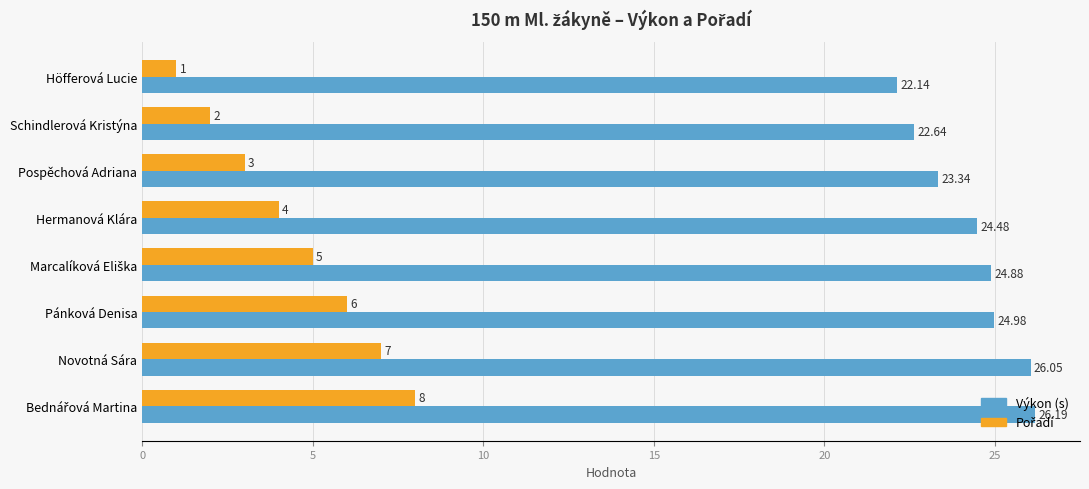

What is the total value across all series at Pánková Denisa?

31.0